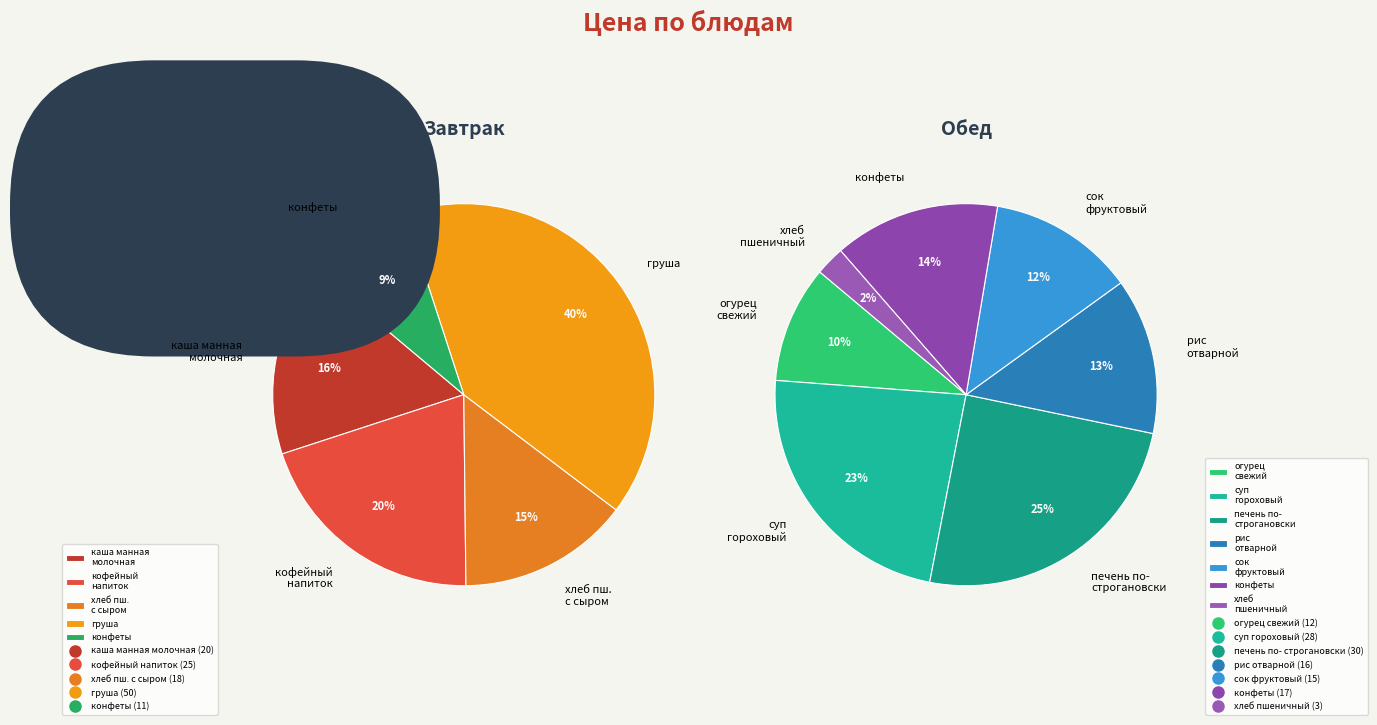

How many slices are in this pie chart?

12